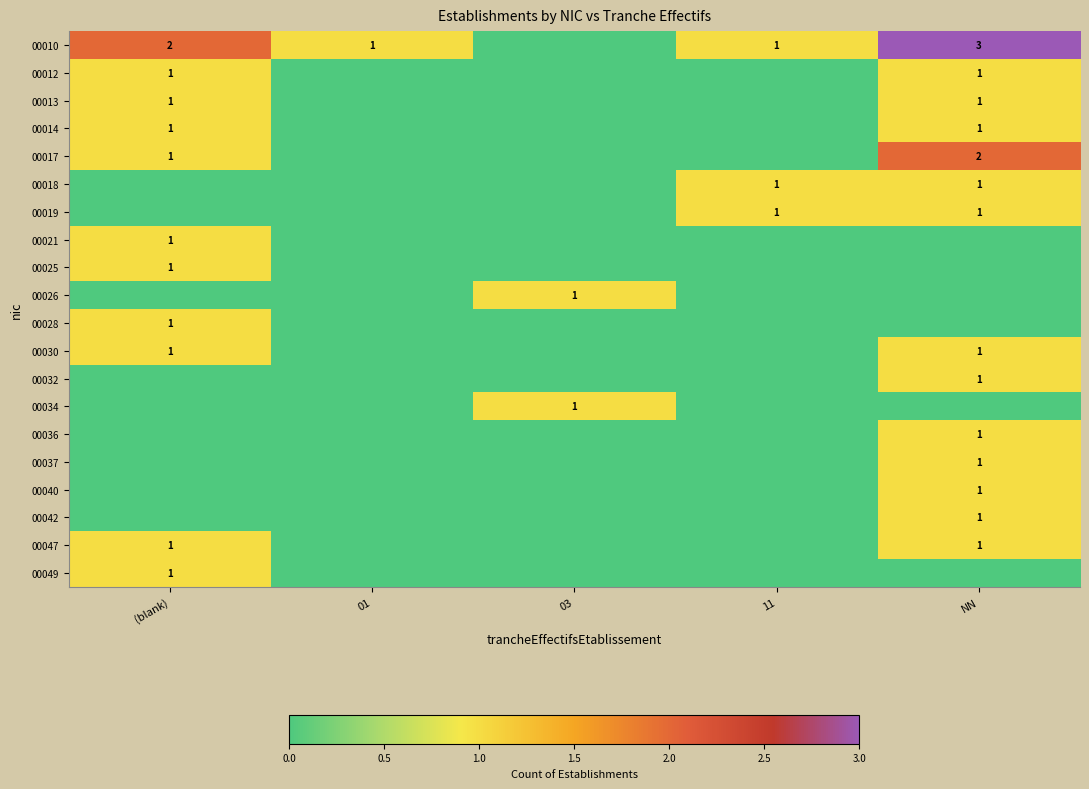

The 00042 series shows 1 at NN. True or false?

True